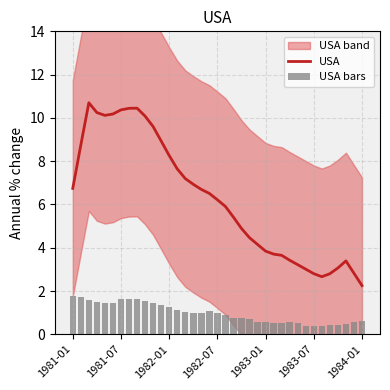

Which category has the lowest value in the USA series?

1984-01